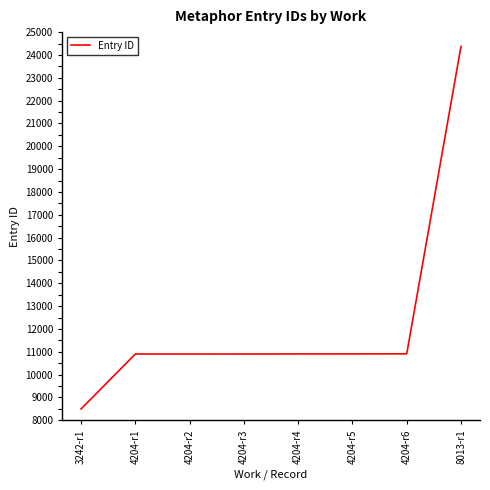

Read the value at 4204-r2, to the nearest 100.

10900